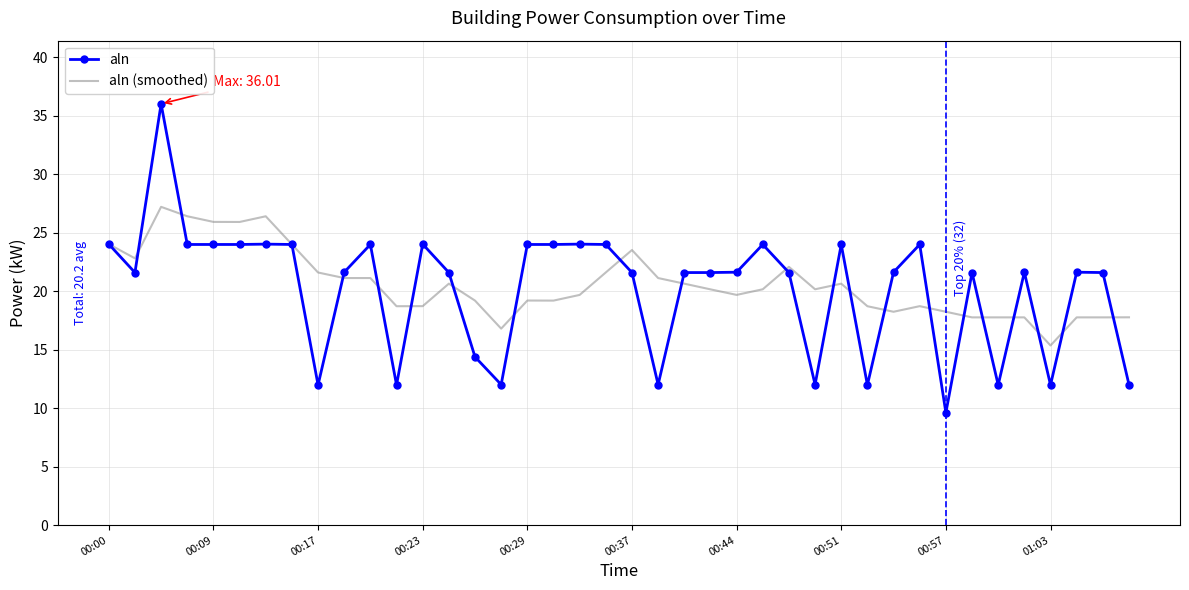

Reading right to left, list all the values displayed in this chart.

aln: 12.0	21.6	21.6	12.0	21.6	12.0	21.6	9.6	24.0	21.6	12.0	24.0	12.0	21.6	24.0	21.6	21.6	21.6	12.0	21.6	24.0	24.0	24.0	24.0	12.0	14.4	21.6	24.0	12.0	24.0	21.6	12.0	24.0	24.0	24.0	24.0	24.0	36.0	21.6	24.0
aln (smoothed): 17.8	17.8	17.8	15.4	17.8	17.8	17.8	18.2	18.7	18.2	18.7	20.6	20.2	22.1	20.2	19.7	20.2	20.6	21.1	23.5	21.6	19.7	19.2	19.2	16.8	19.2	20.6	18.7	18.7	21.1	21.1	21.6	24.0	26.4	25.9	25.9	26.4	27.2	22.8	24.0